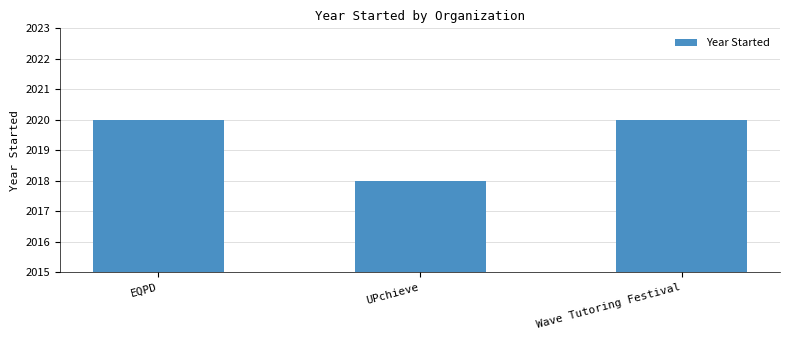

Which label corresponds to the smallest value in the chart?

UPchieve